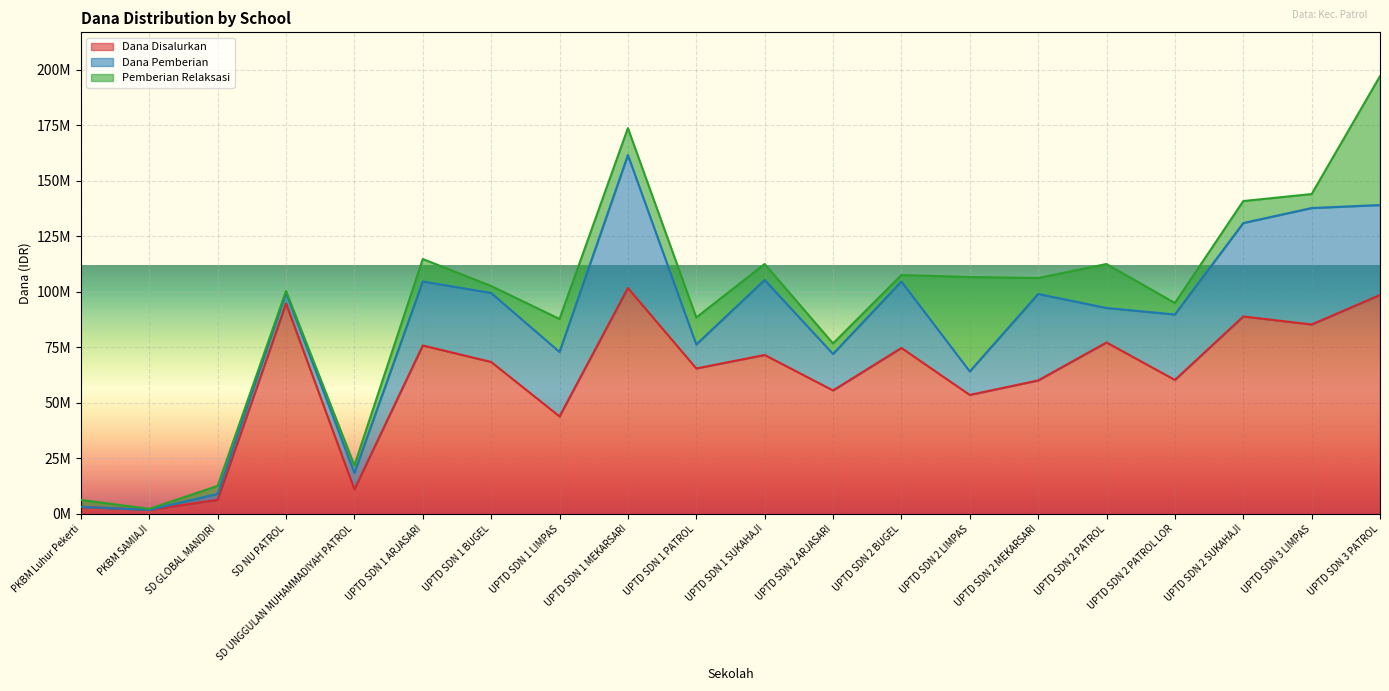

What are all the series names shown in the legend?

Dana Disalurkan, Dana Pemberian, Pemberian Relaksasi